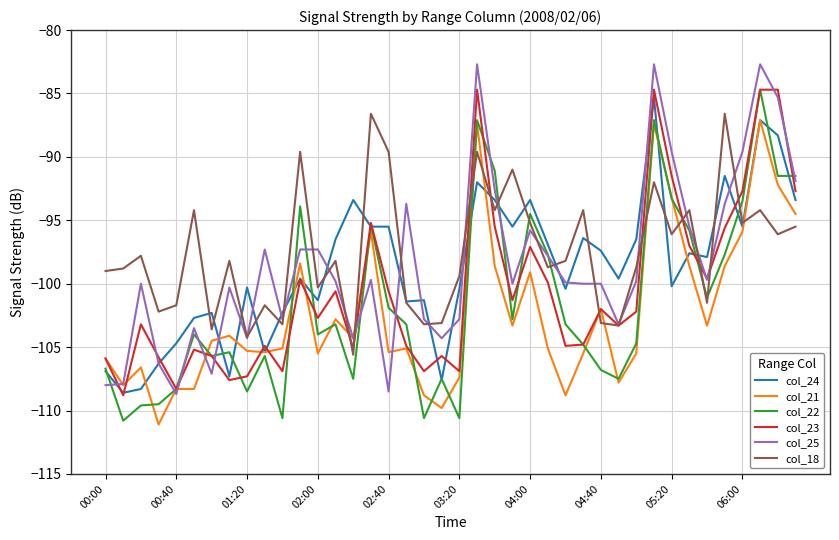

What is the maximum value for col_24?

-85.3